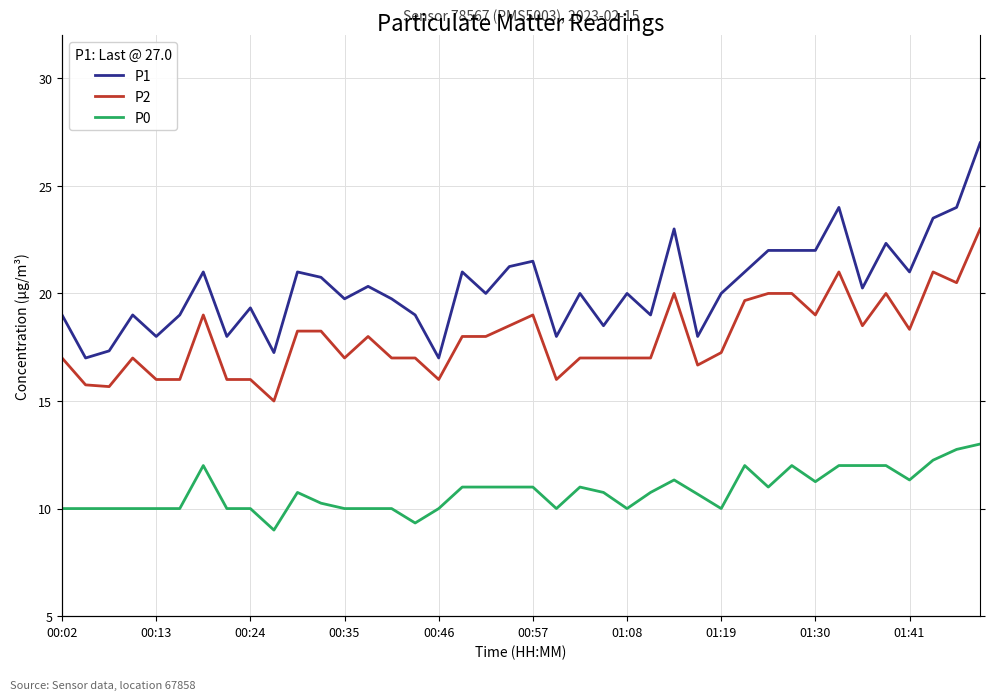

True or false: P1 has more than 2 interior local peaks.

True